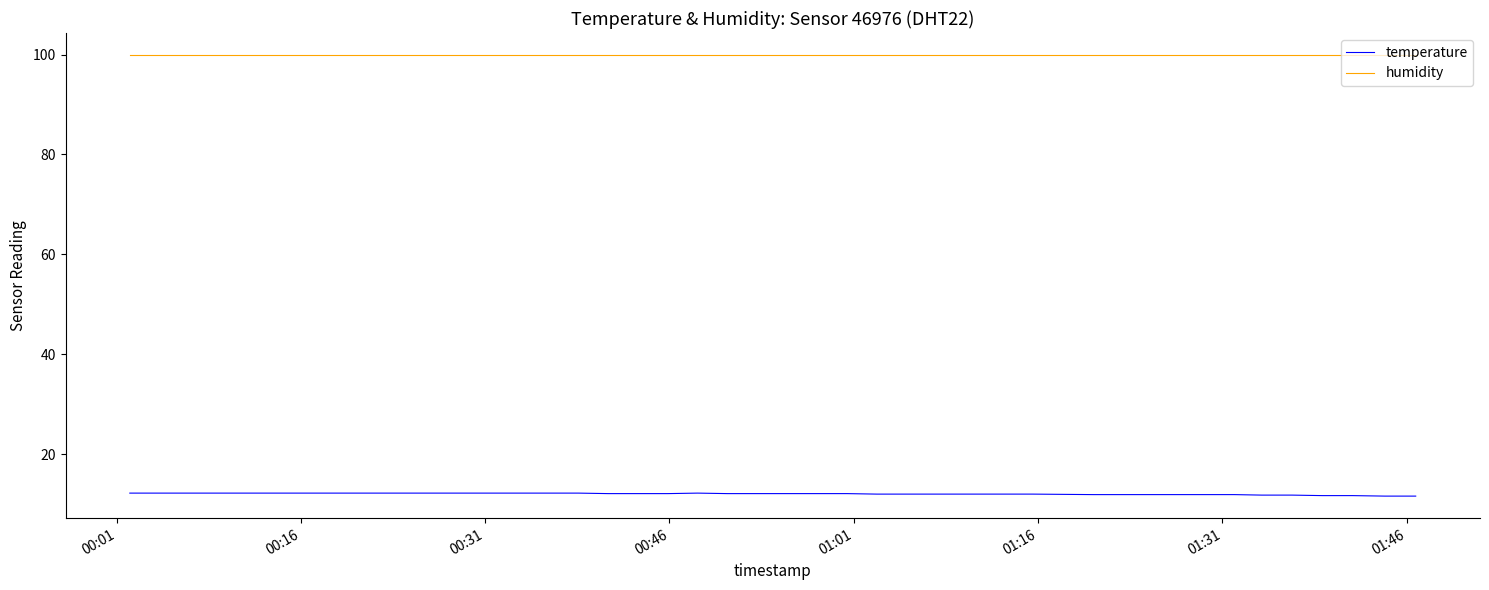

What are all the series names shown in the legend?

temperature, humidity